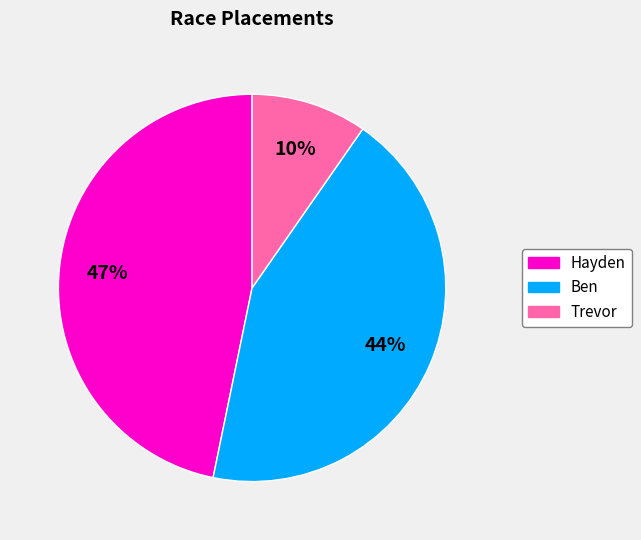

Which has a higher value, Hayden or Trevor?

Hayden